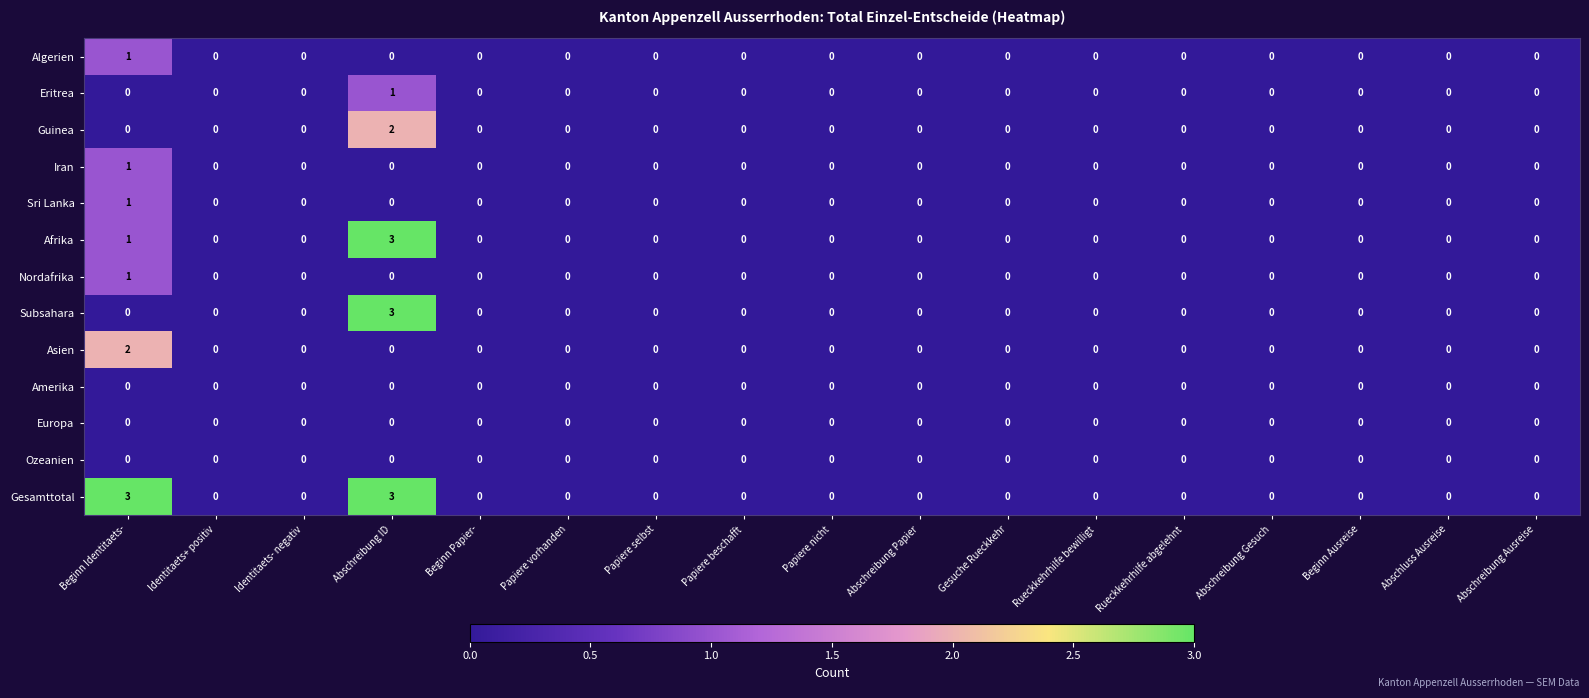

Which category has the highest value in the Algerien series?

Beginn Identitaets-